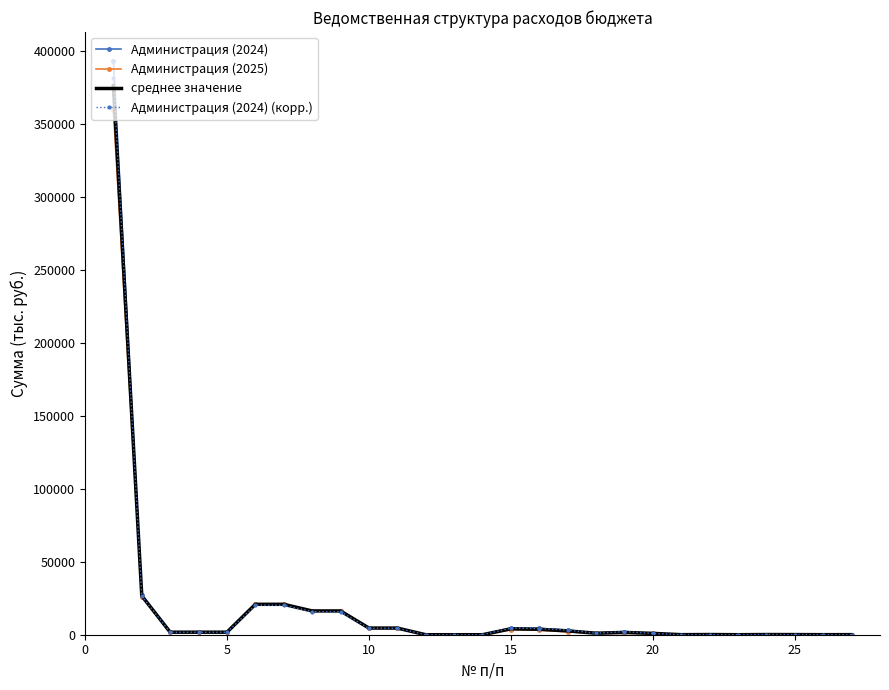

What is the maximum value for Администрация (2024) (корр.)?

381780.9